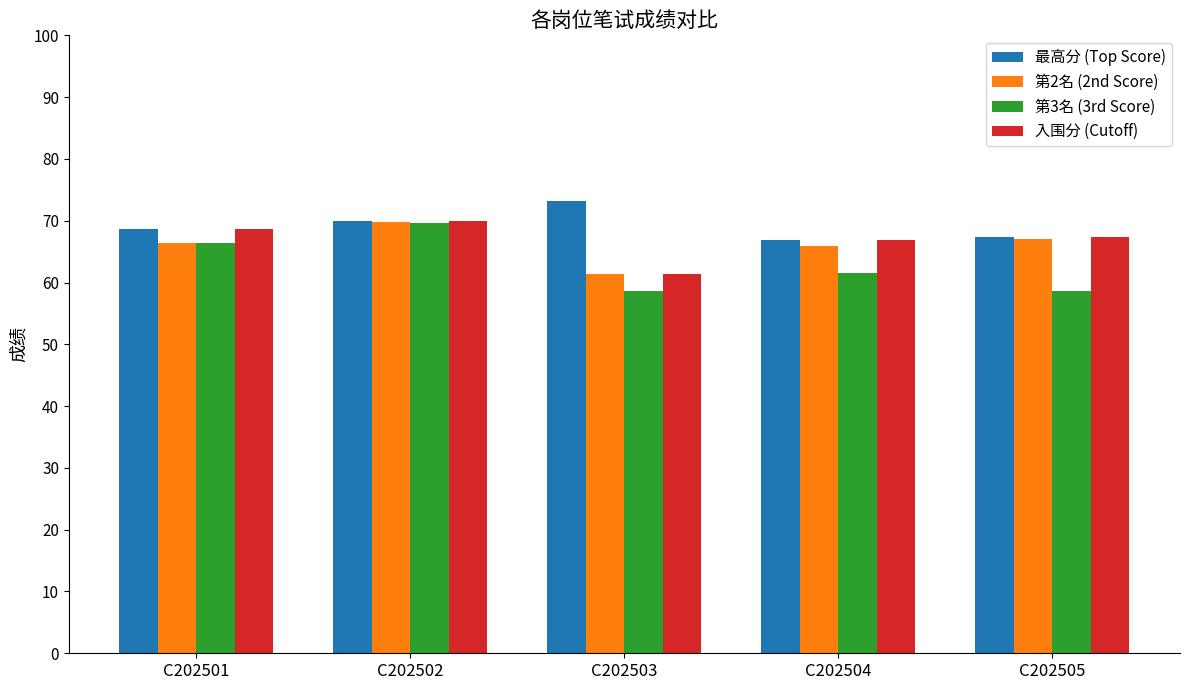

At which category is the sum across all series the highest?

C202502